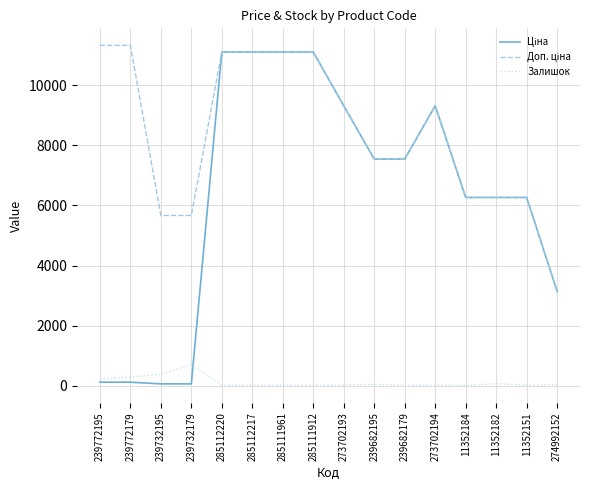

What is the maximum value shown in the chart?

11334.0